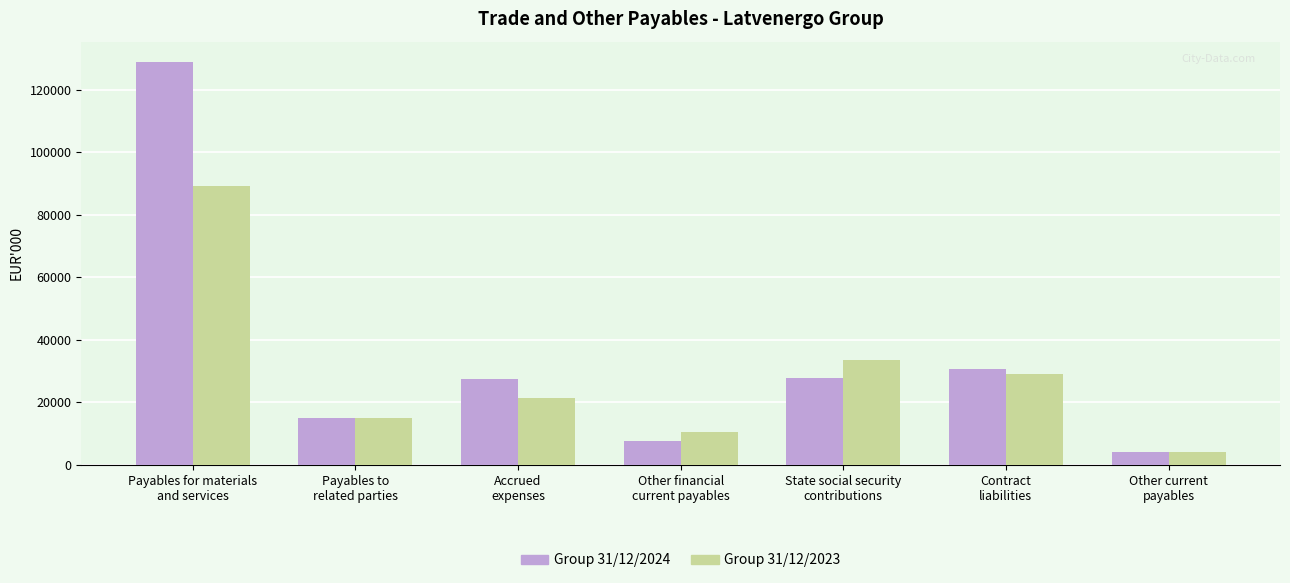

How many bars are there in total?

14